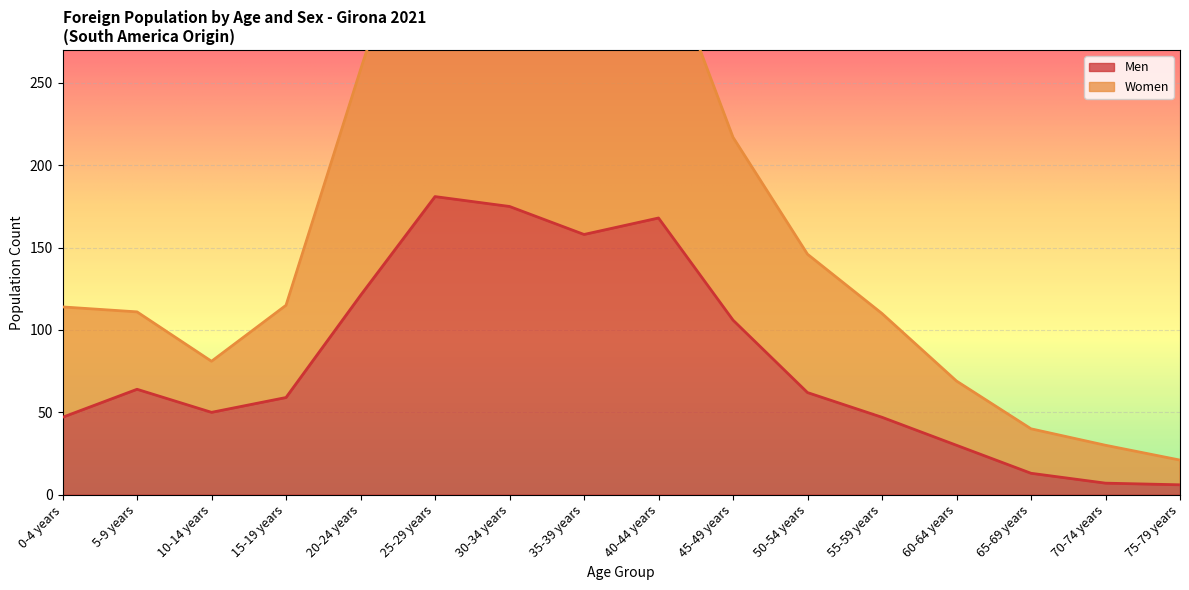

What are all the series names shown in the legend?

Men, Women